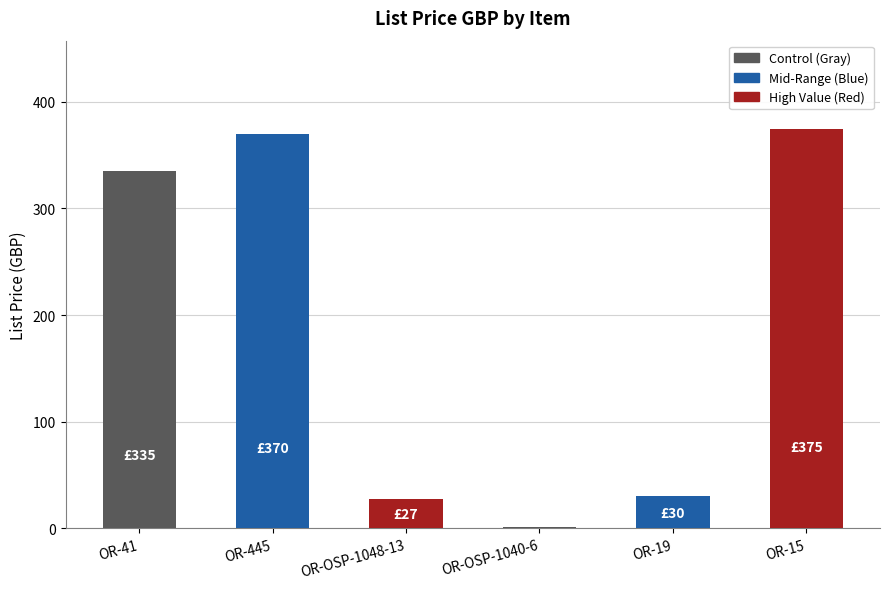

How many distinct data groups are displayed?

1